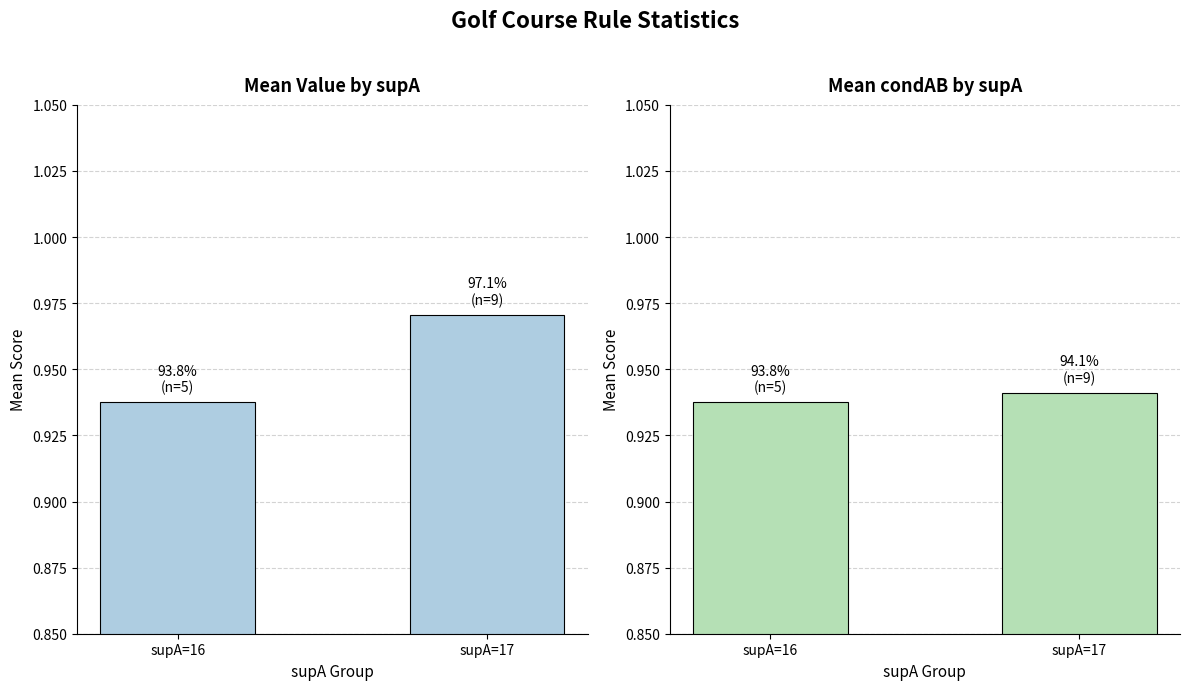

Reading right to left, what are all the values shown in this chart?

Mean Value: supA=17=1.0	supA=16=0.9
Mean condAB: supA=17=0.9	supA=16=0.9